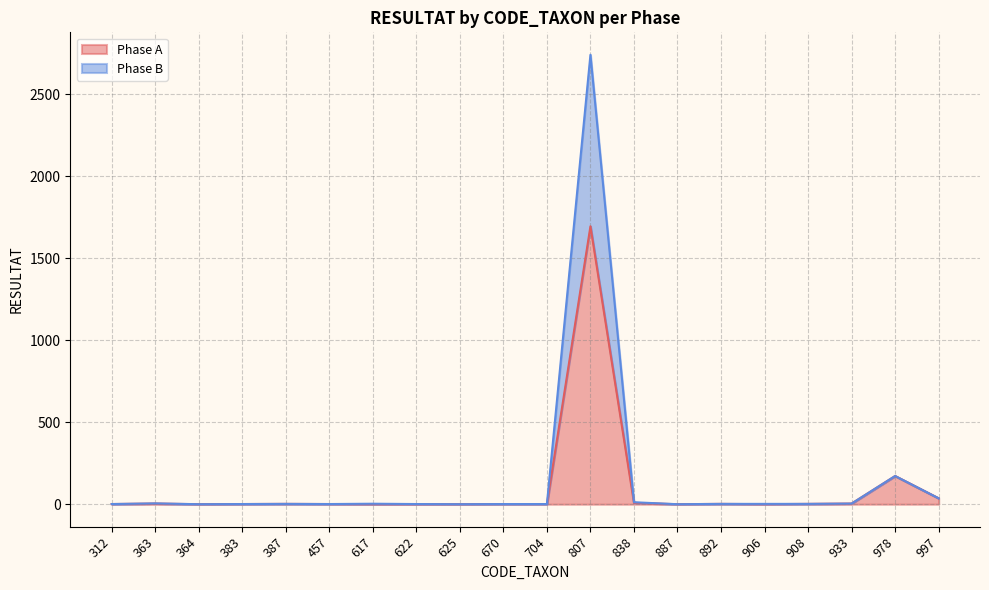

Reading left to right, transcribe all the data shown in this chart.

Phase A: 1	4	0	1	2	1	0	0	0	1	1	1695	8	0	2	0	2	4	172	36
Phase B: 1	5	0	1	2	1	3	1	0	1	1	2741	12	0	2	2	2	4	172	36